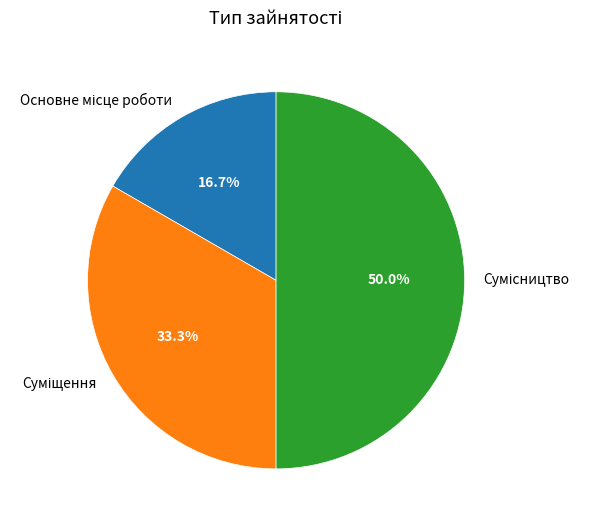

Approximately how many times larger is the value at Основне місце роботи compared to Суміщення?

0.5